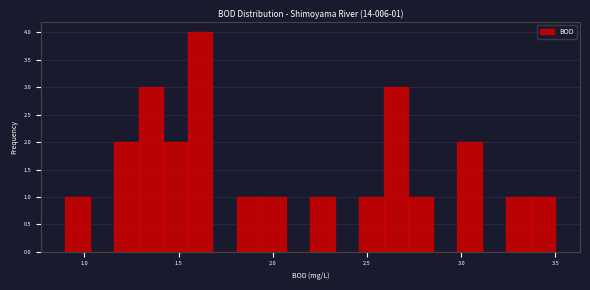

Read against the x-axis, roughly where is the centre of the tallest bar?

1.60